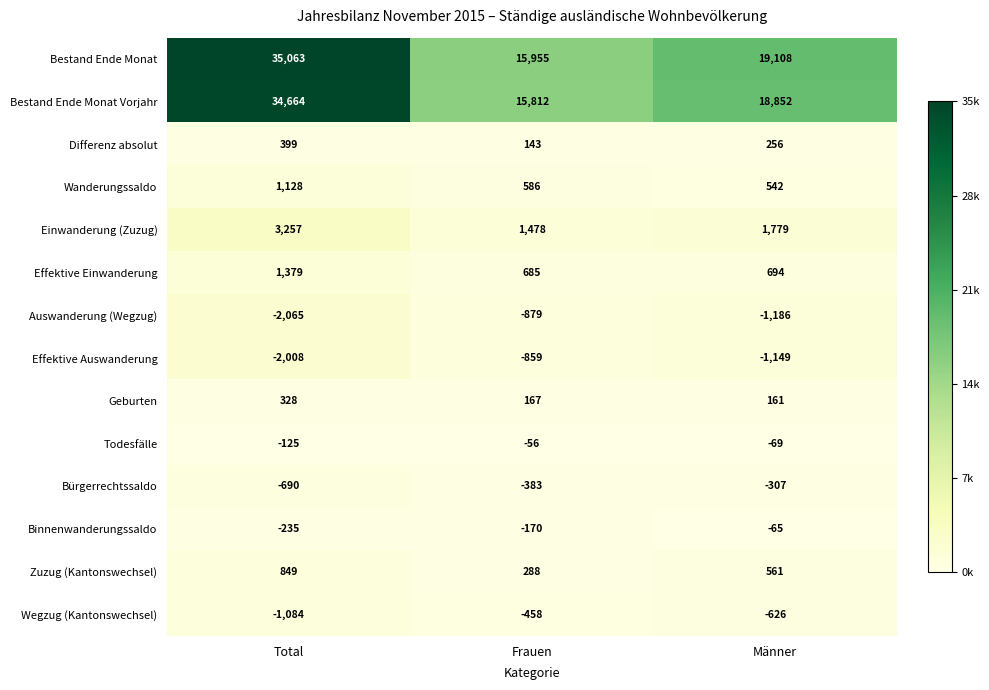

True or false: Wegzug (Kantonswechsel) has a value of -626 at Männer.

True